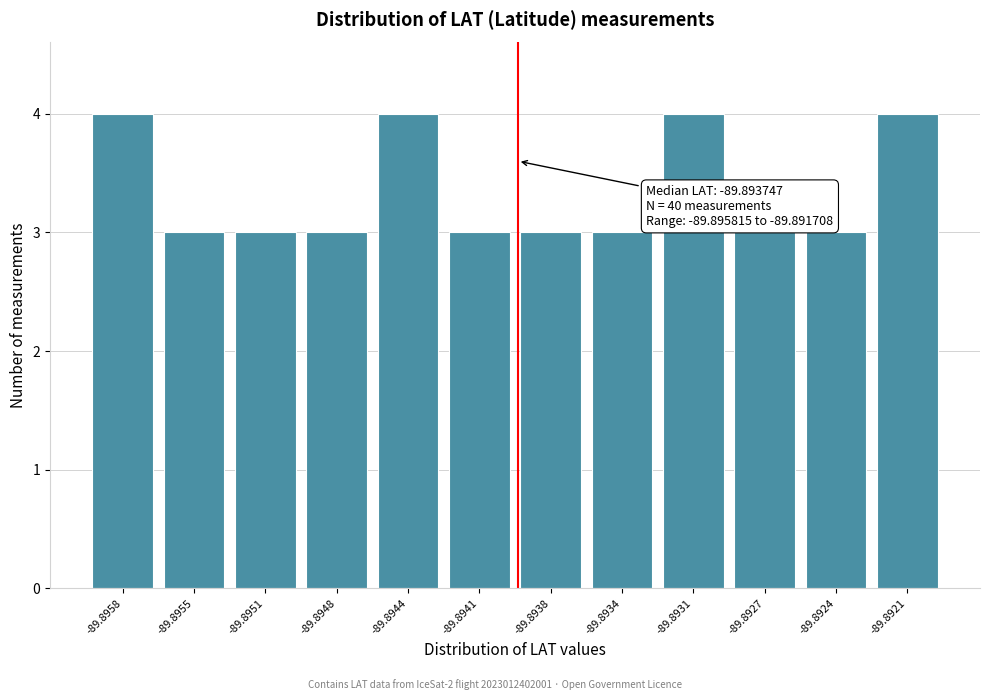

Reading right to left, what are all the values shown in this chart?

4	3	3	4	3	3	3	4	3	3	3	4